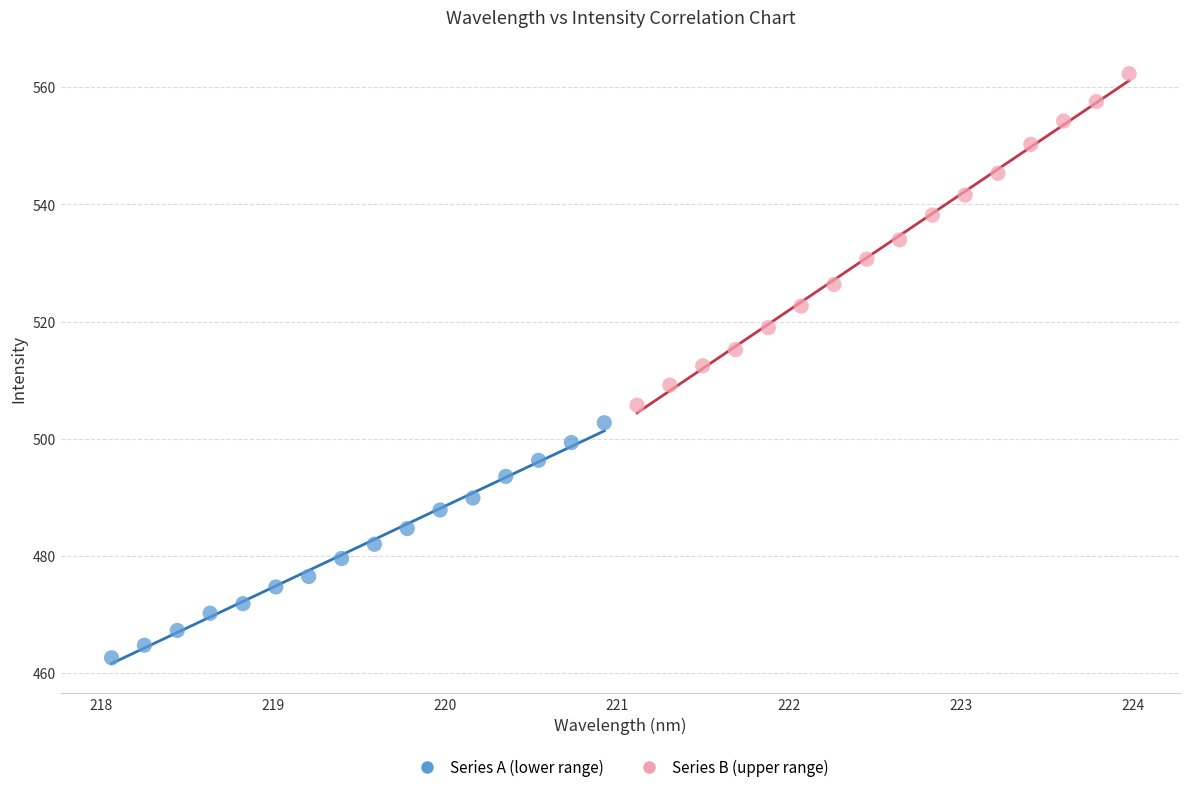

What are all the series names shown in the legend?

Series A (lower range), Series B (upper range)